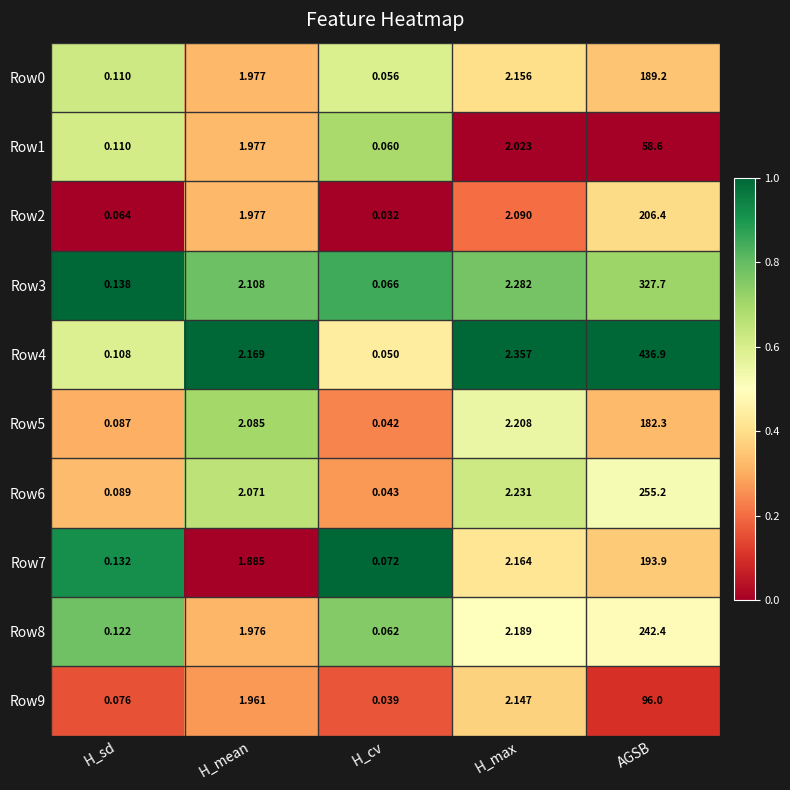

Which category has the highest value in the Row6 series?

AGSB